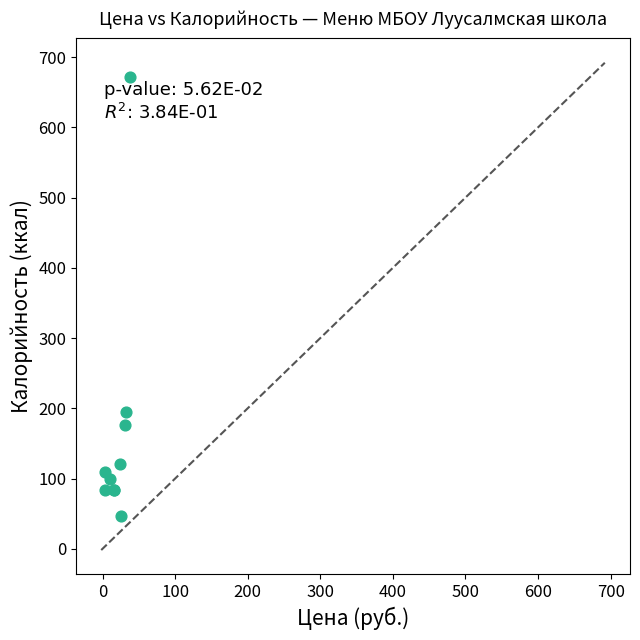

What Y value in the scatter plot is closest to 359?

194.4